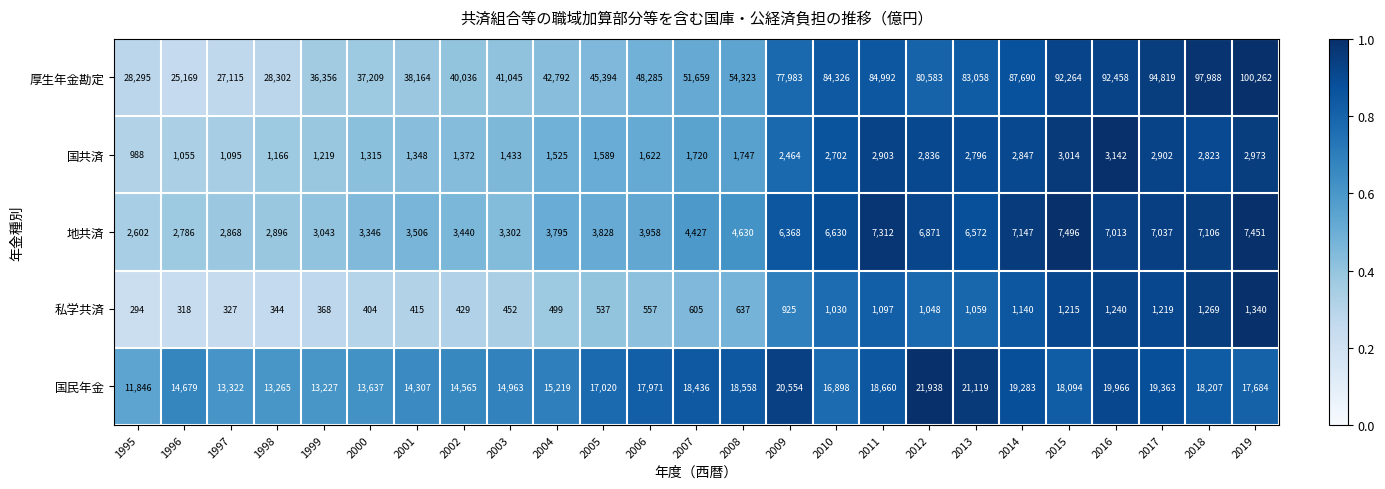

Count the number of data series in this chart.

5